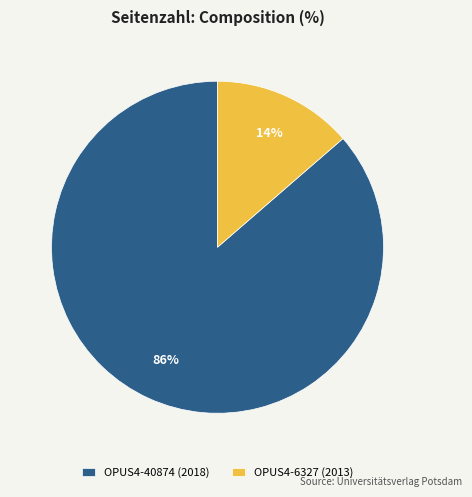

Rank the categories by value from lowest to highest.

OPUS4-6327 (2013), OPUS4-40874 (2018)